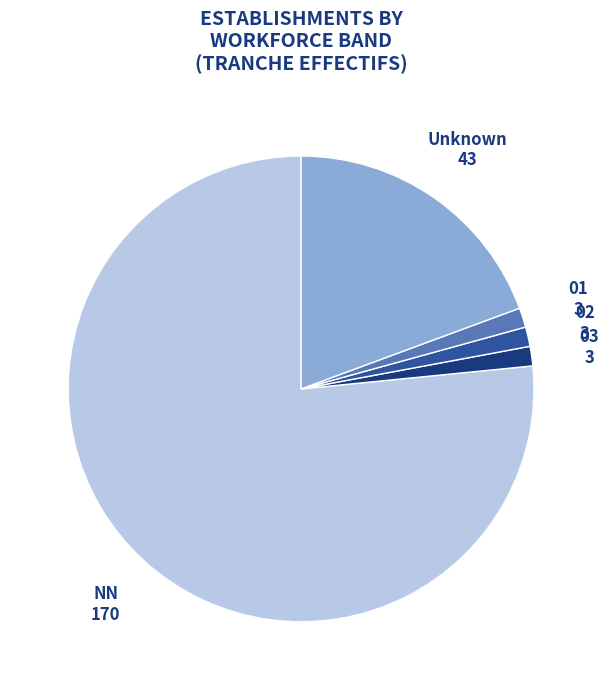

Is there any slice that represents more than half of the pie?

Yes